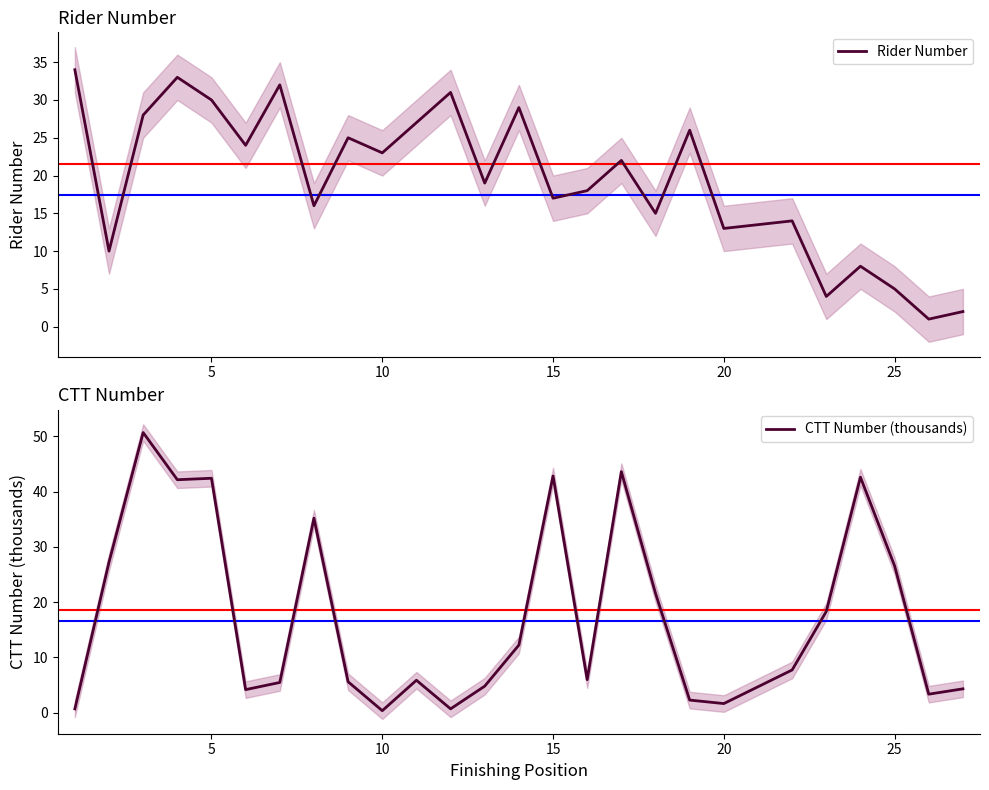

The value of CTT Number (thousands) at 24 is 3.4. True or false?

True